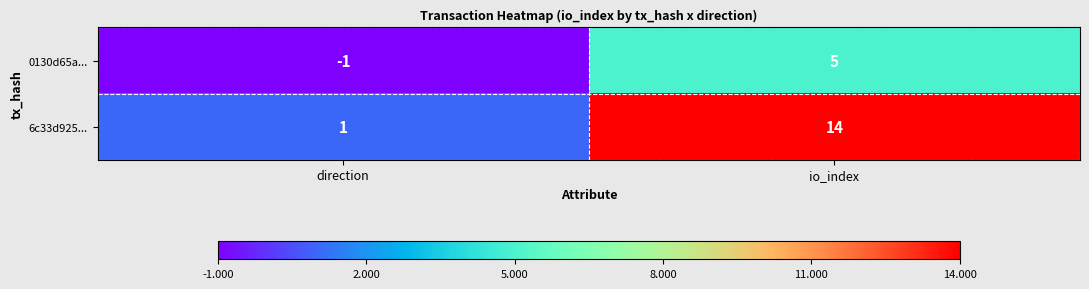

Which series has the widest spread of values?

6c33d925...